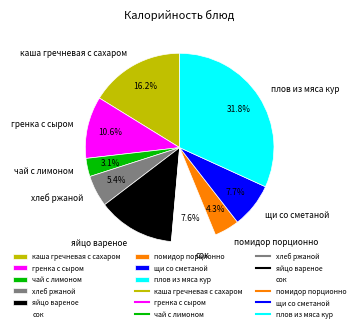

What portion of the pie excludes яйцо вареное?

86.8%